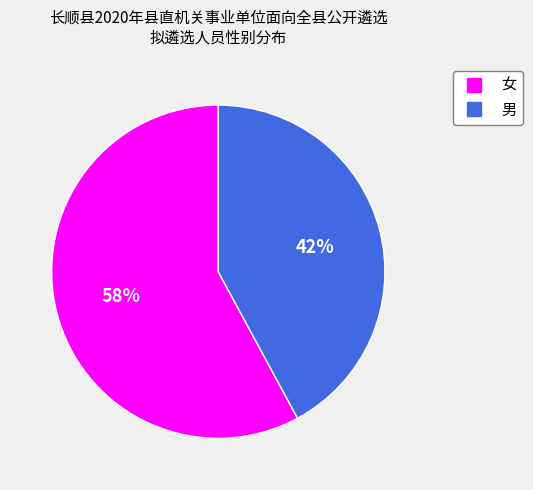

What is the majority slice?

女